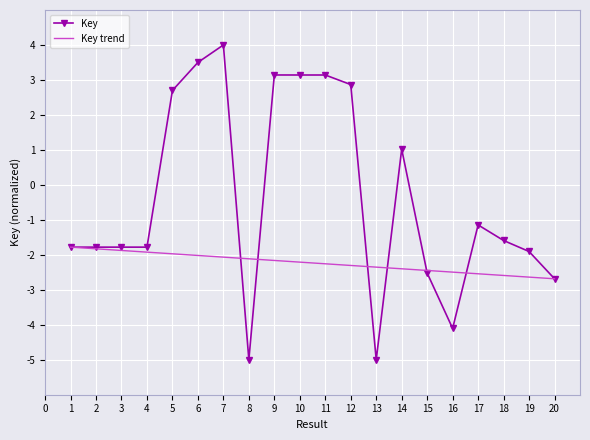

Rank the series by their average value, from lowest to highest.

Key trend, Key